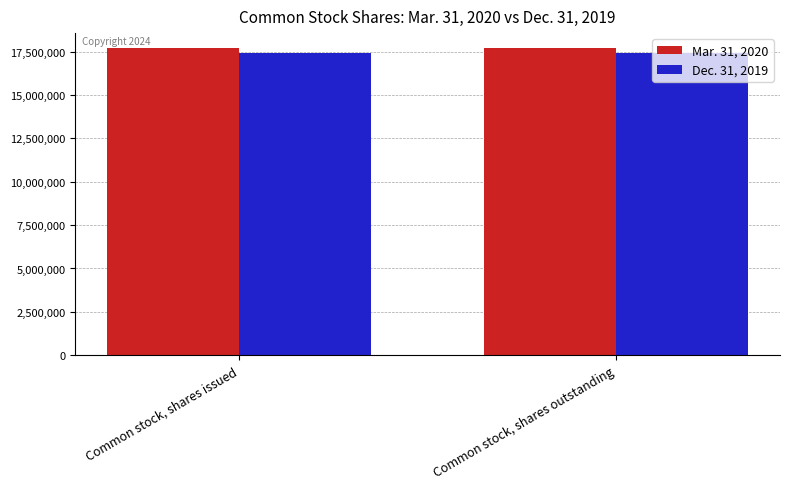

What is the spread (max minus min) of values at Common stock, shares outstanding?

258311